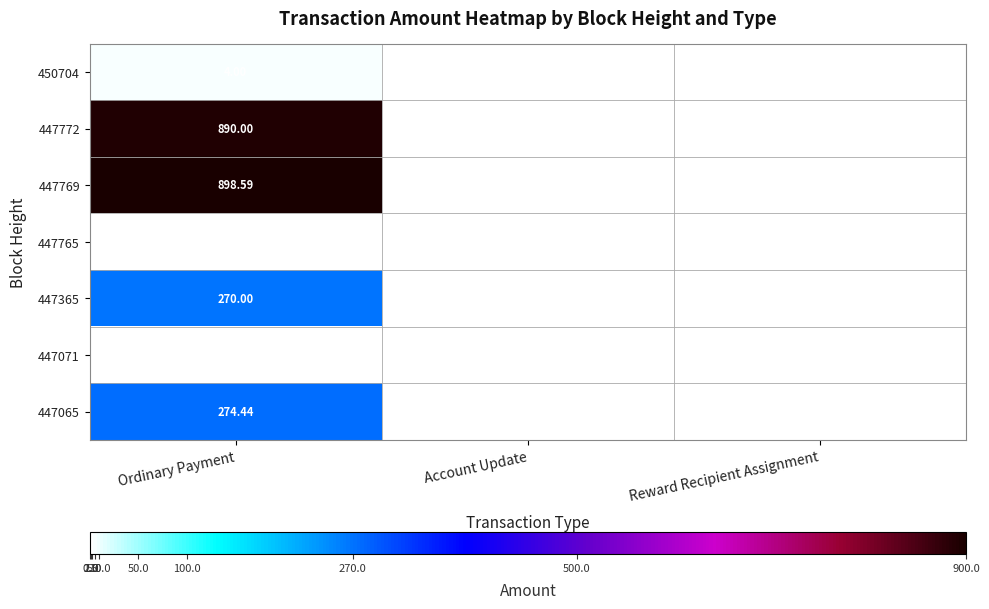

Count the number of data series in this chart.

7